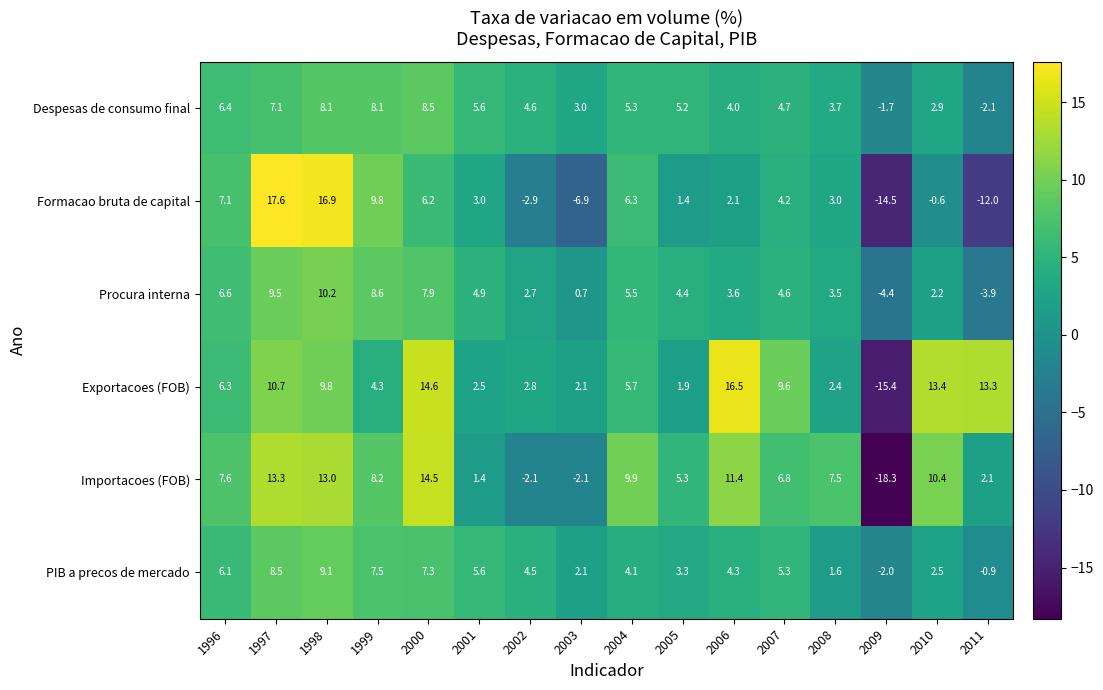

What is the average value of the Procura interna series?

4.2